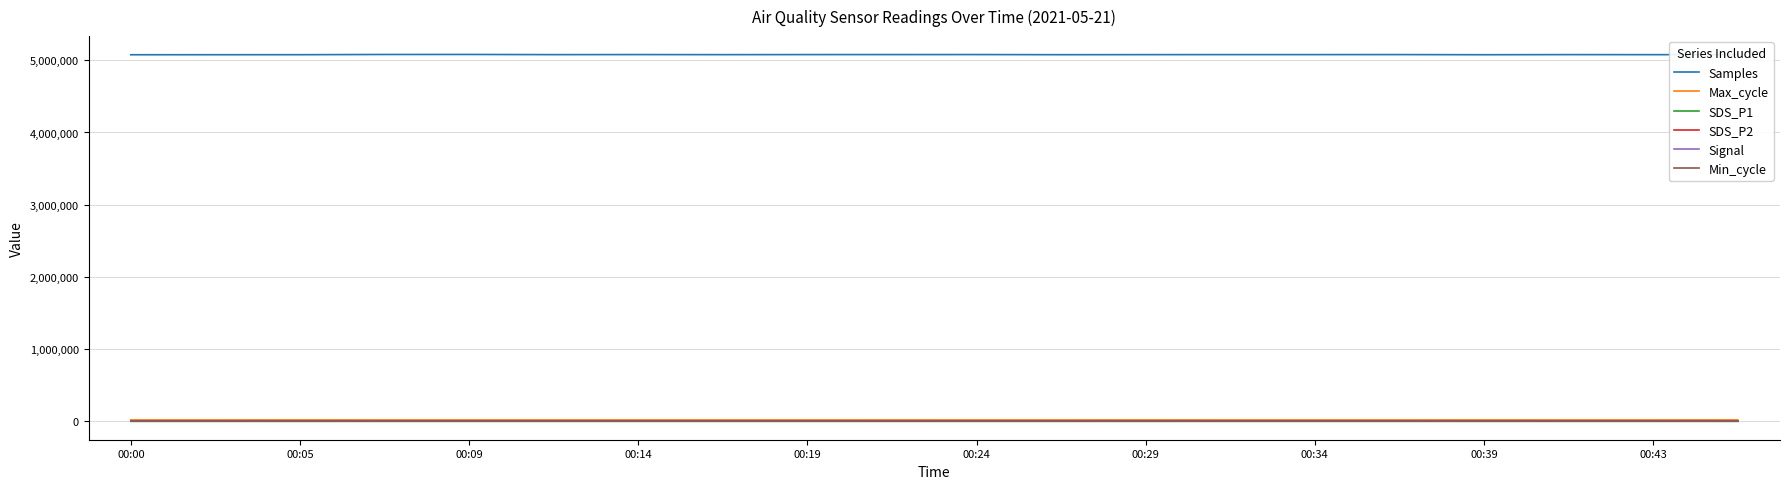

Which series has the largest total across all categories?

Samples